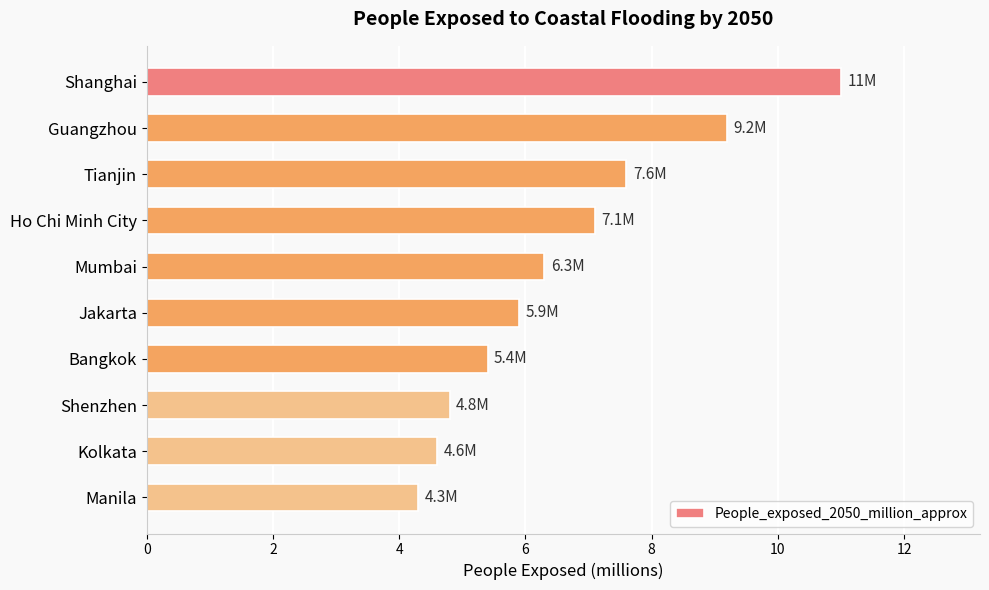

How many bars are there in total?

10